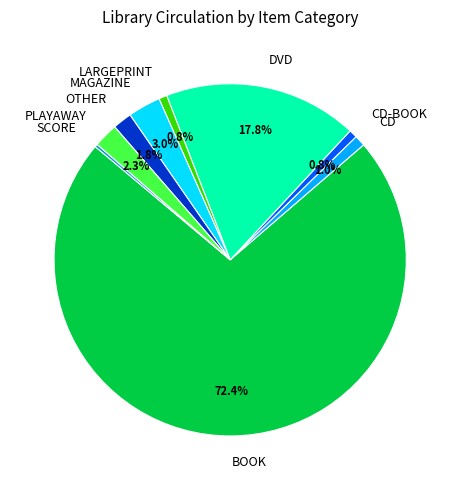

What is the largest slice in the pie chart?

BOOK